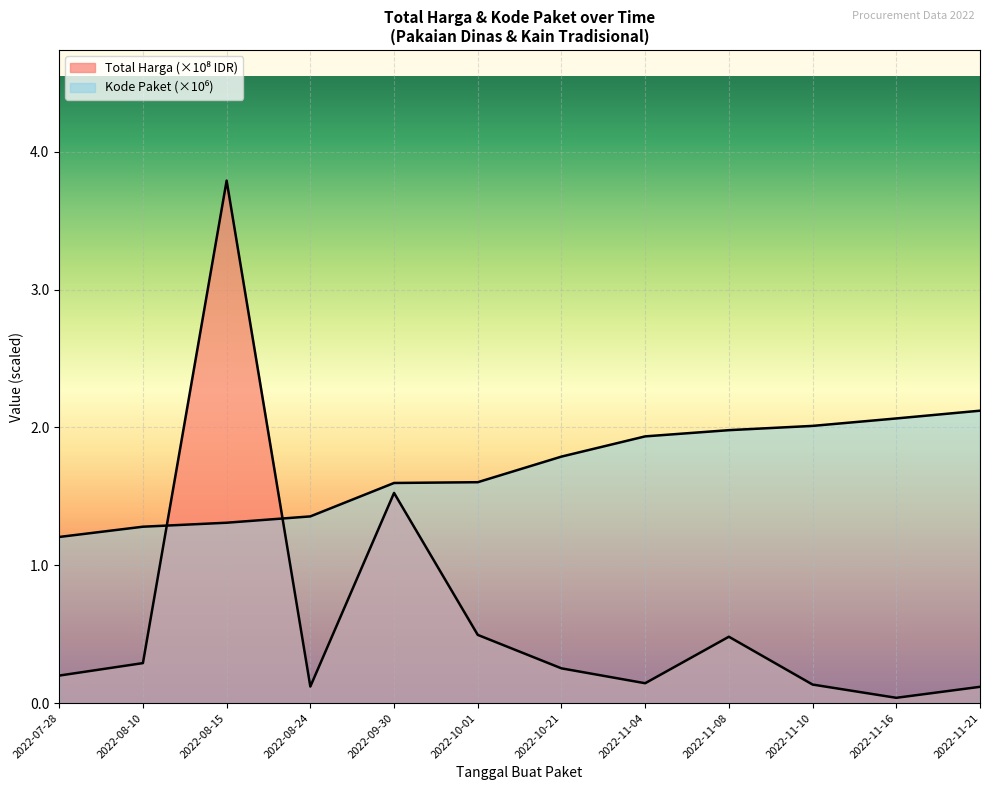

What is the ratio of the value at 2022-10-21 to the value at 2022-08-15?

0.1